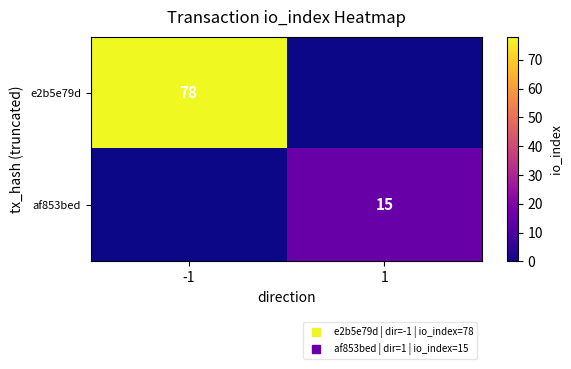

What is the sum of all af853bed values?

15